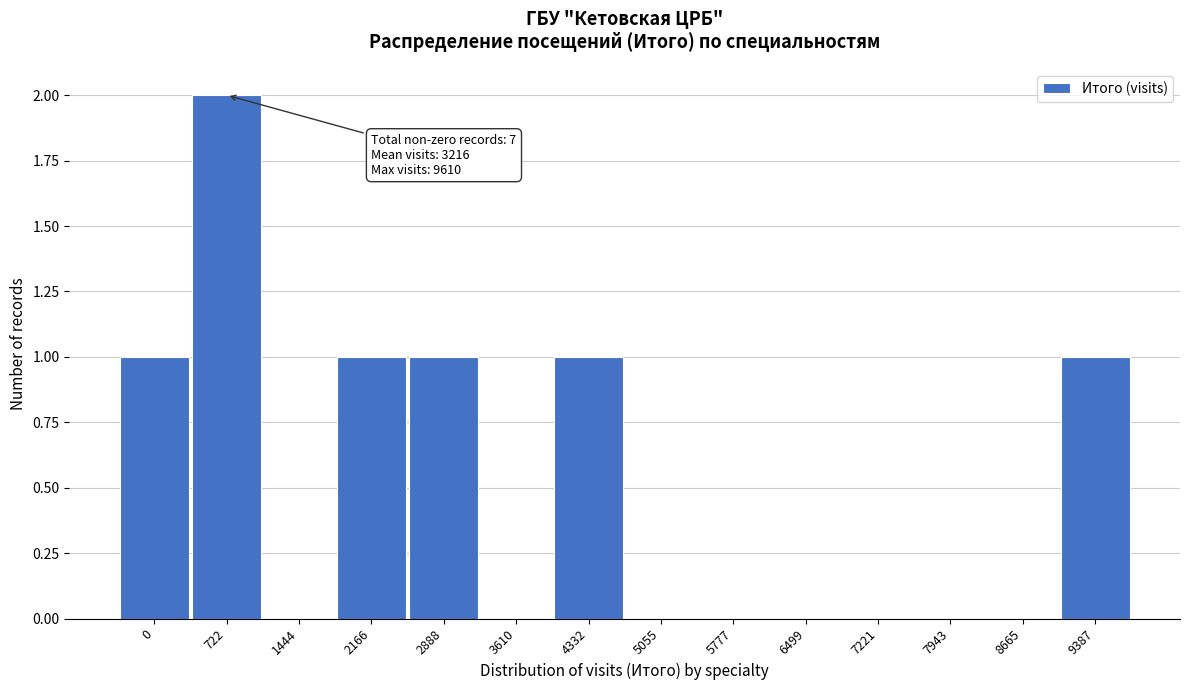

Reading left to right, transcribe all the data shown in this chart.

0=1	722=2	1444=0	2166=1	2888=1	3610=0	4332=1	5055=0	5777=0	6499=0	7221=0	7943=0	8665=0	9387=1